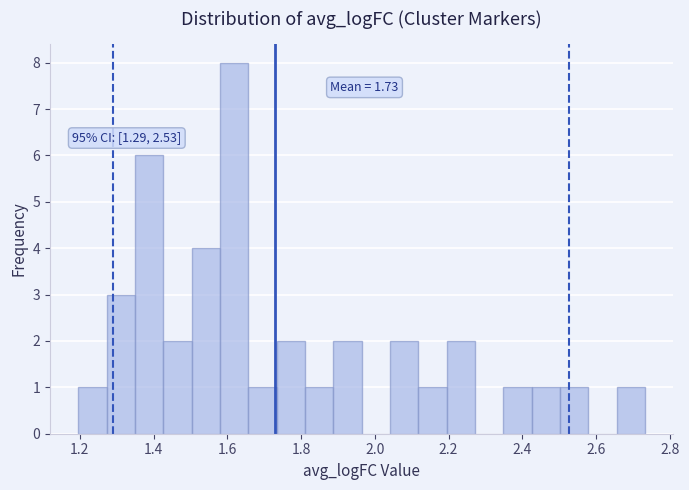

Around what value on the x-axis is the tallest bar? Give the approximate position of its centre, as read against the axis.

1.62